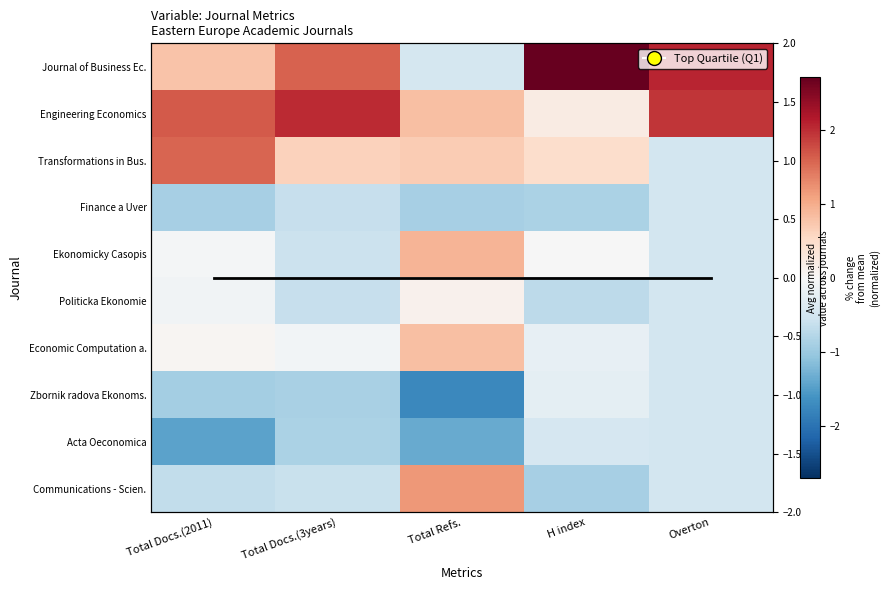

The Acta Oeconomica series shows -0.7 at Total Docs.(2011). True or false?

False